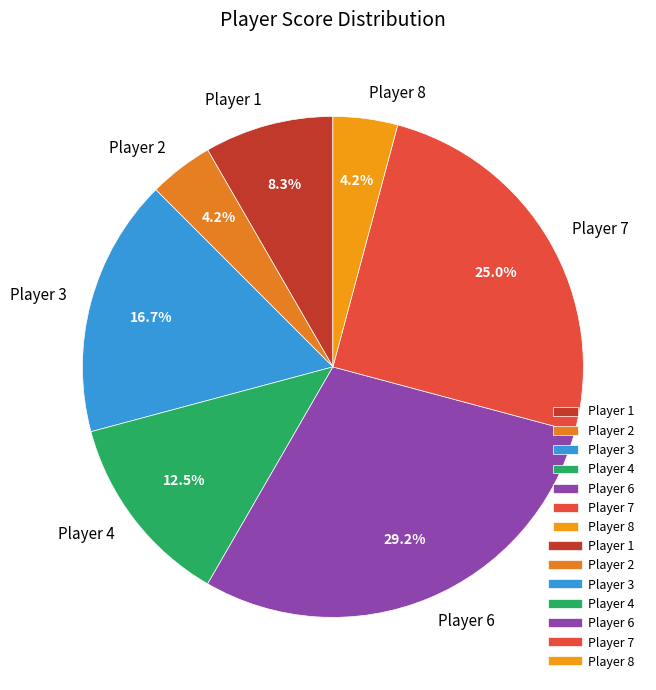

Is Player 3 the majority of the pie?

No